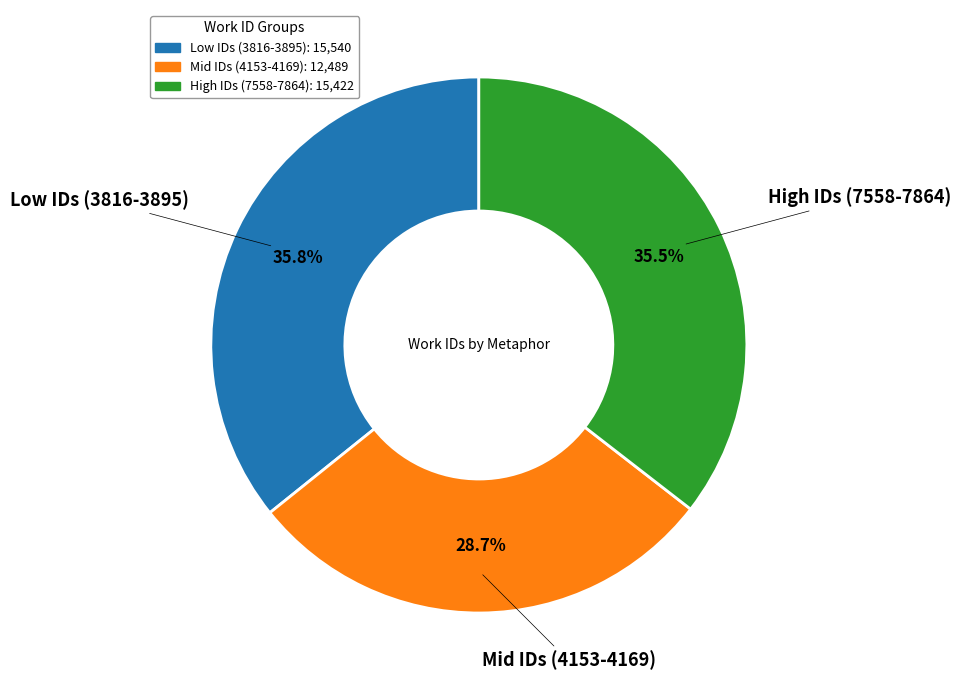

Is there a majority slice in this chart?

No